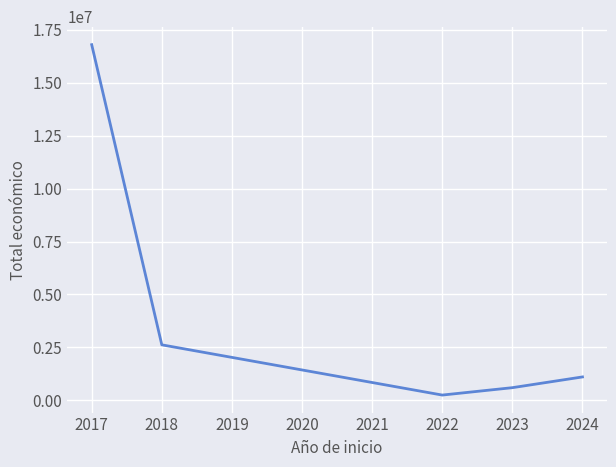

What is the ratio of the value at 2024 to the value at 2023?

1.8